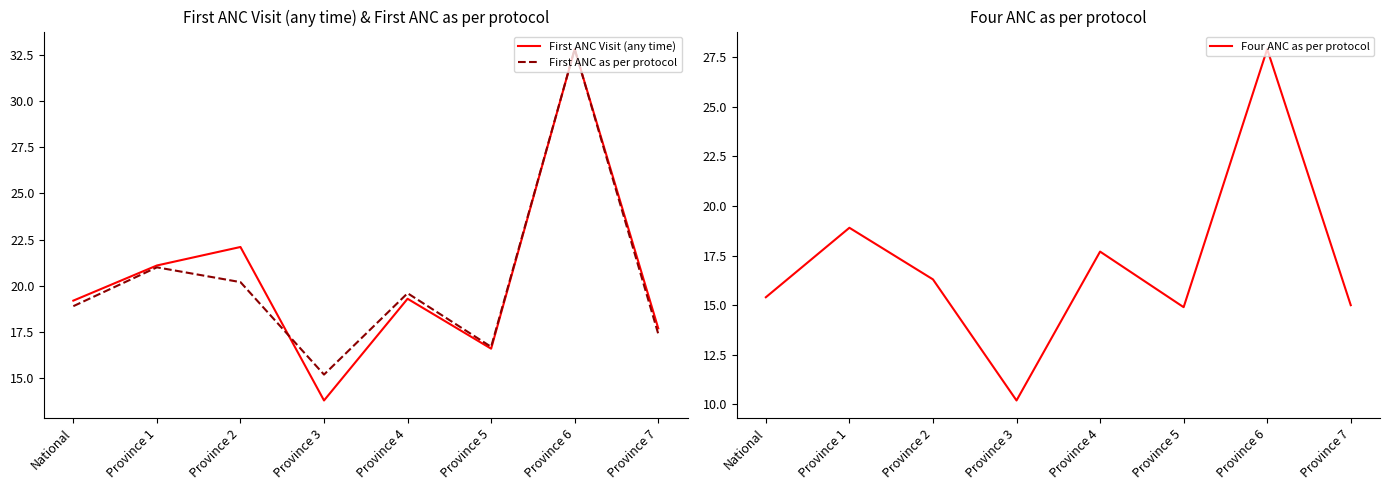

The First ANC as per protocol series shows 17.4 at Province 7. True or false?

True